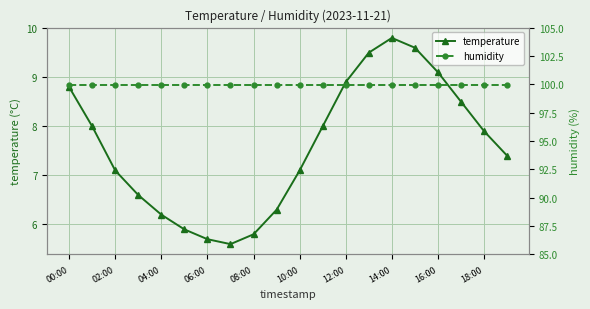

True or false: temperature and humidity cross at least once.

False